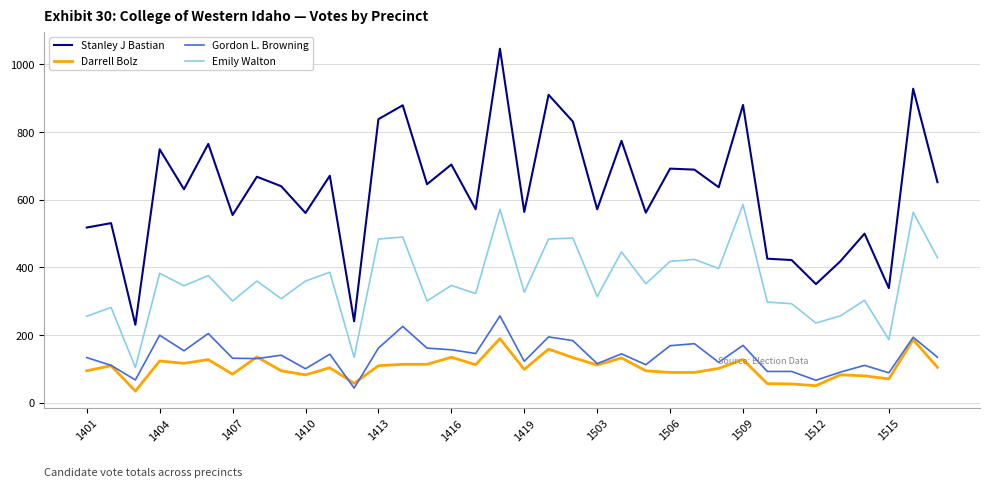

True or false: Emily Walton and Stanley J Bastian intersect in this chart.

False